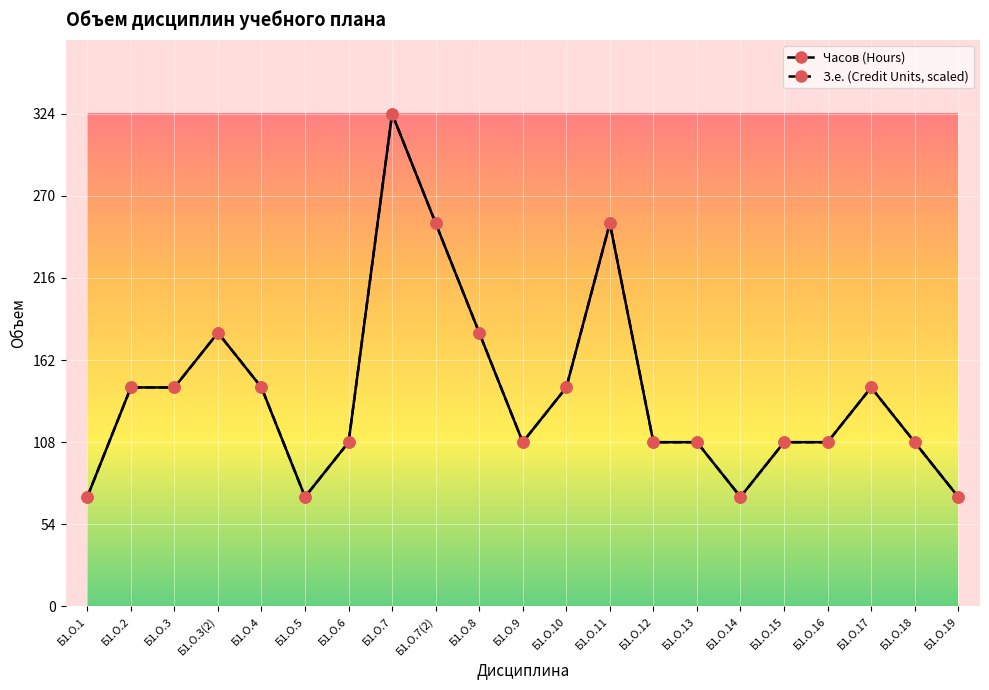

Reading right to left, extract all data points from this chart.

Часов (Hours): 72	108	144	108	108	72	108	108	252	144	108	180	252	324	108	72	144	180	144	144	72
З.е. (Credit Units, scaled): 72	108	144	108	108	72	108	108	252	144	108	180	252	324	108	72	144	180	144	144	72